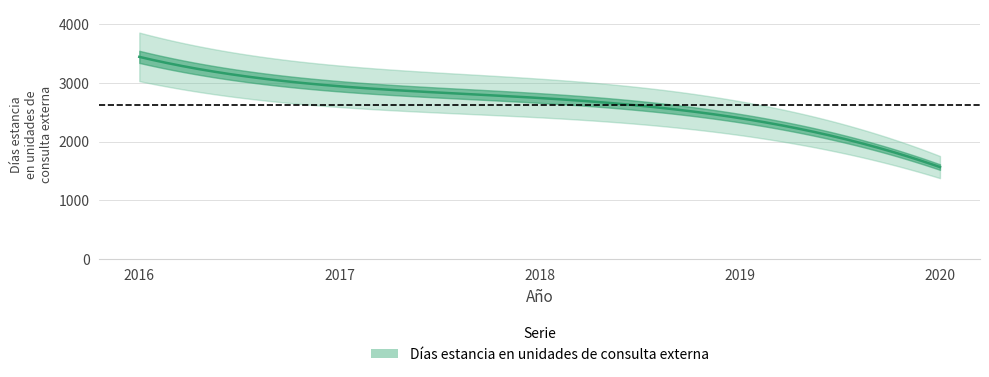

Reading left to right, extract all data points from this chart.

2016=3447	2017=2946	2018=2746	2019=2403	2020=1569